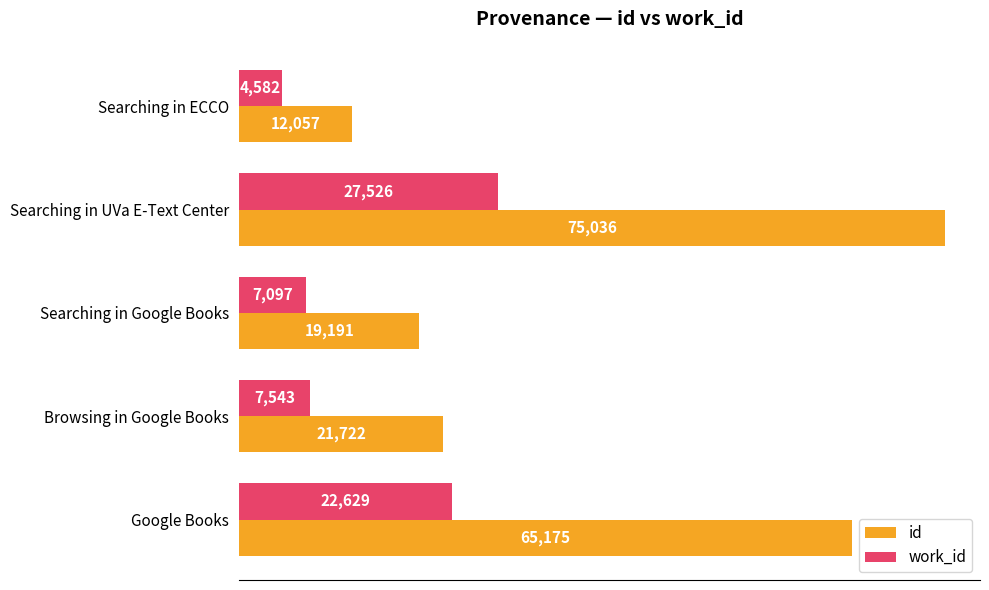

The id series shows 35575 at Browsing in Google Books. True or false?

False